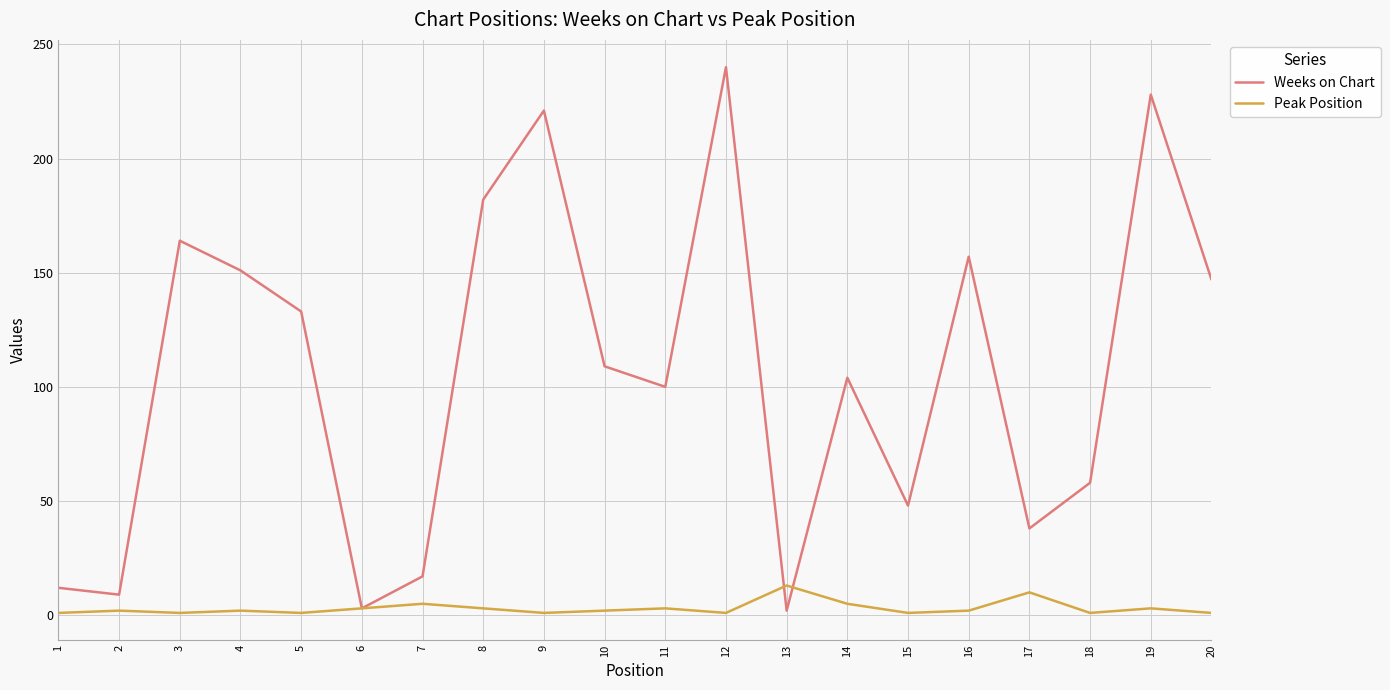

What is the highest value of the Weeks on Chart series?

240